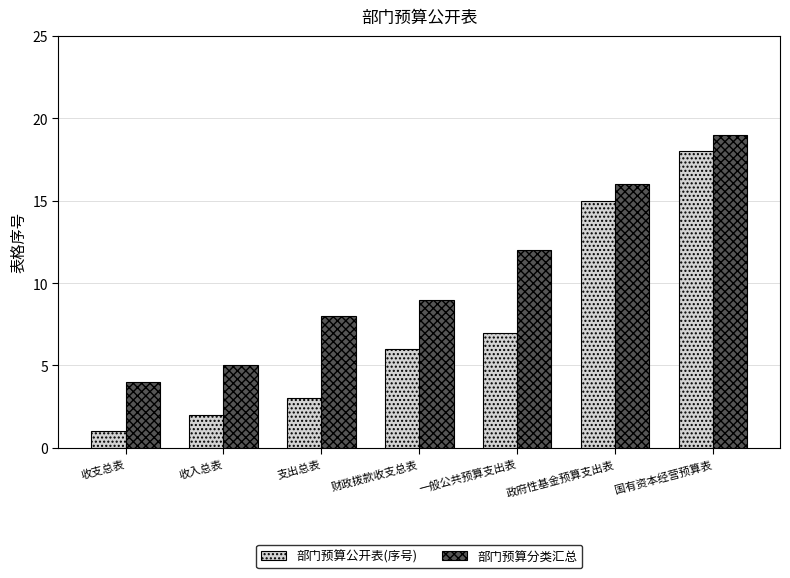

What is the approximate value of 部门预算分类汇总 at 一般公共预算支出表?

12